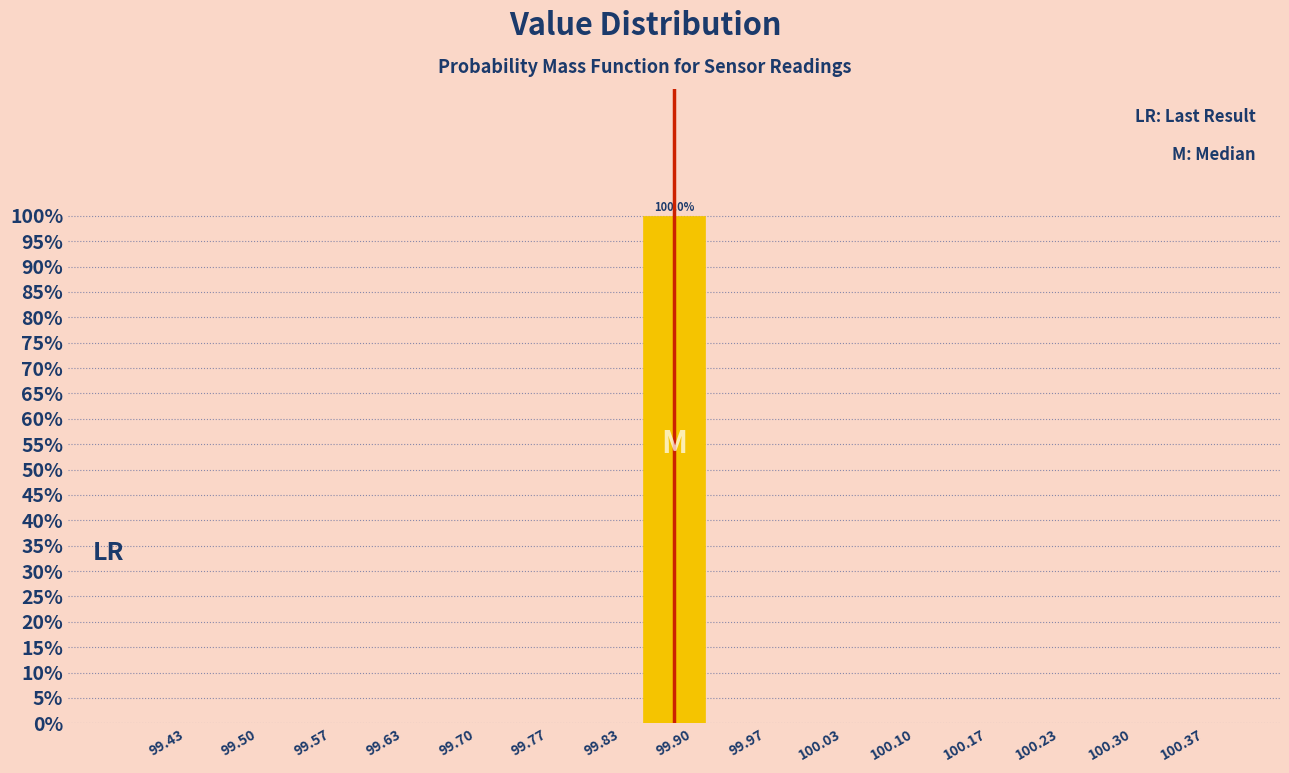

Over which range of the x-axis is the bar tallest?

99.87 to 99.93